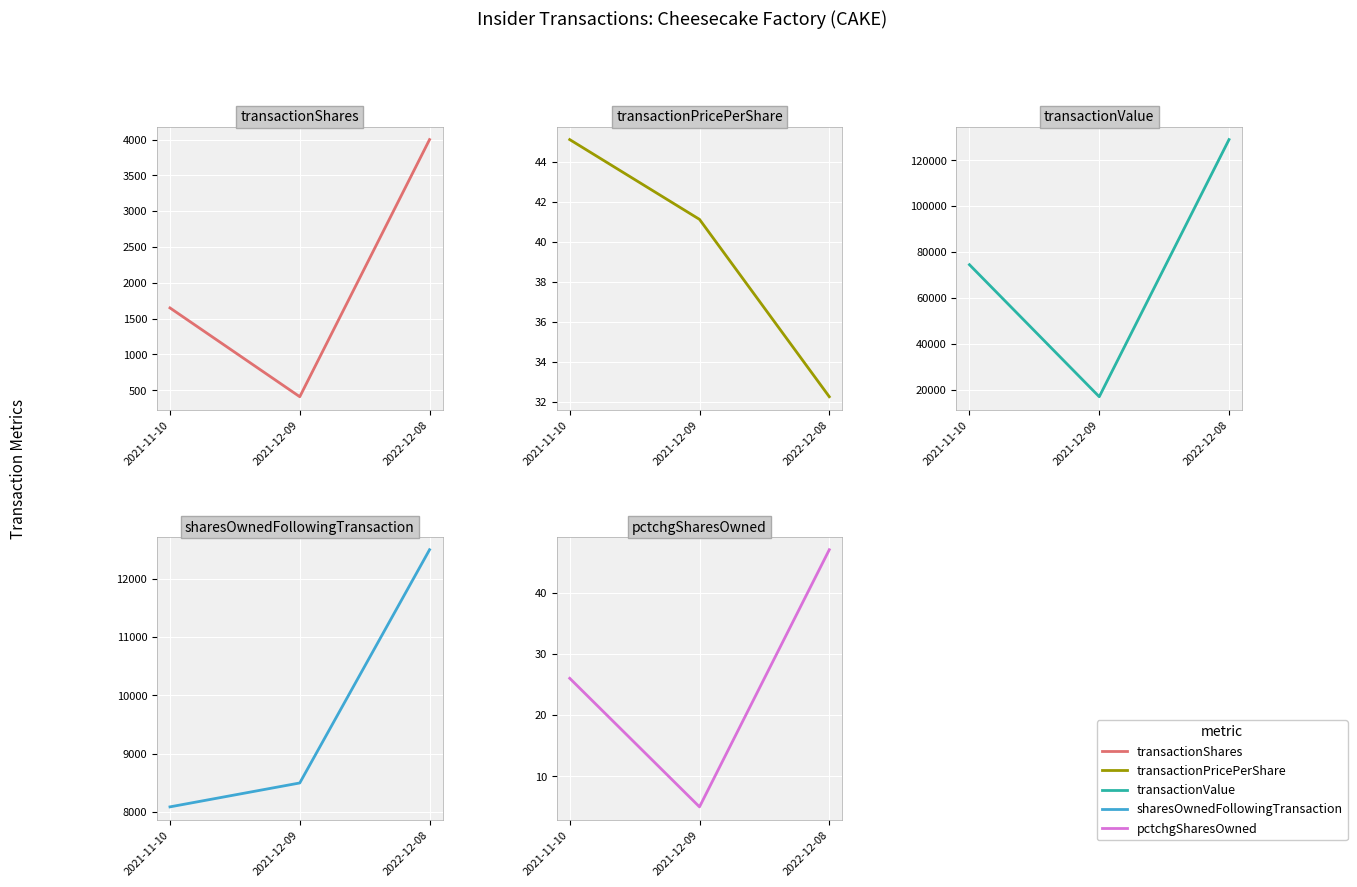

What is the lowest value of the transactionShares series?

410.0